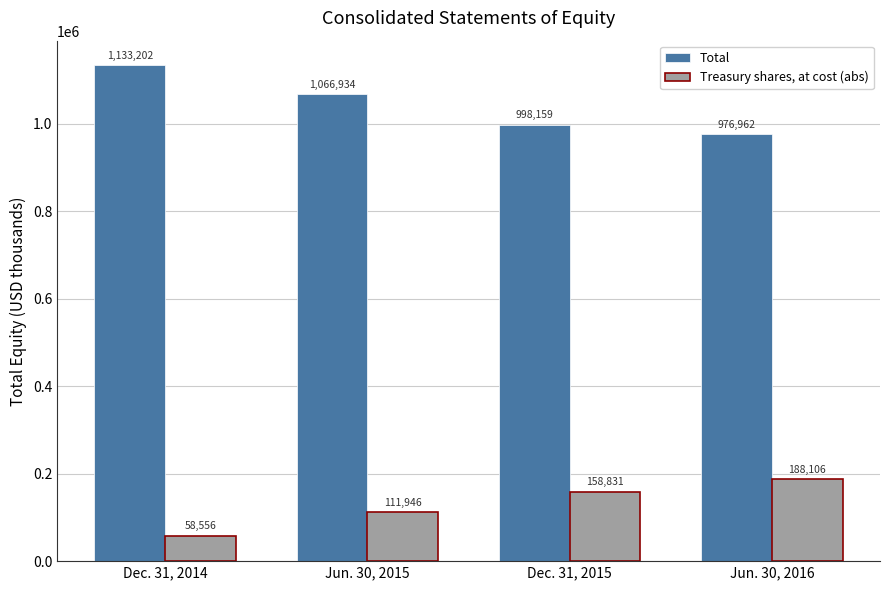

Which series has the largest total across all categories?

Total